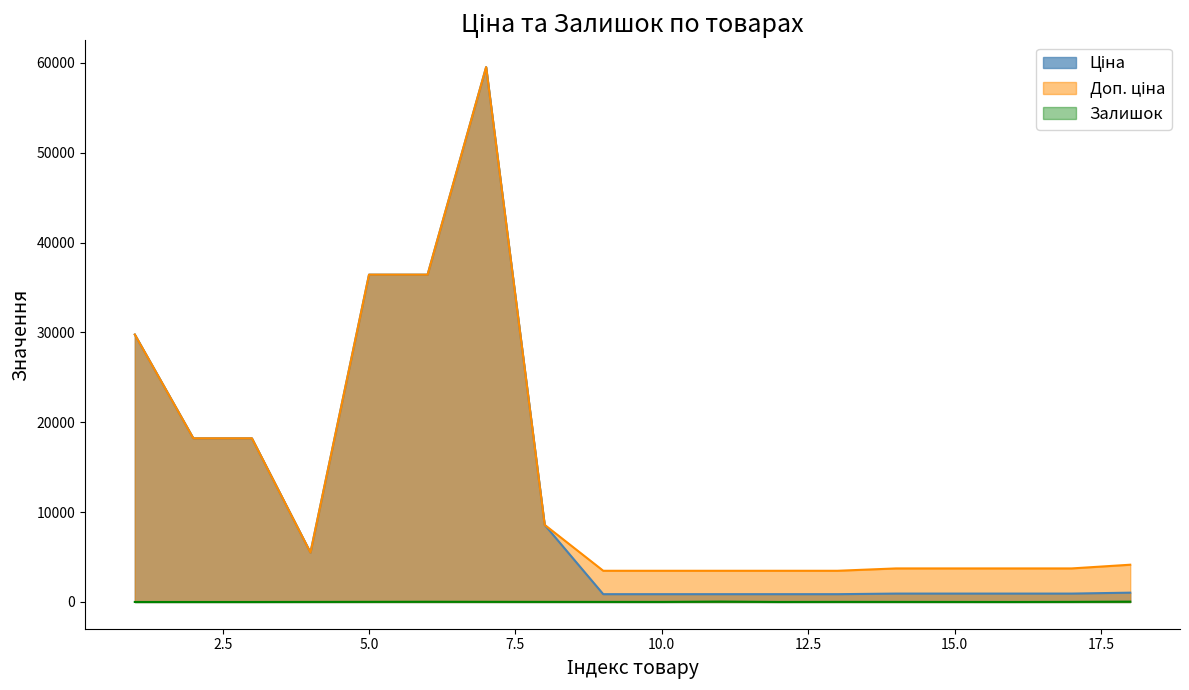

Where is the first local maximum for Залишок?

6